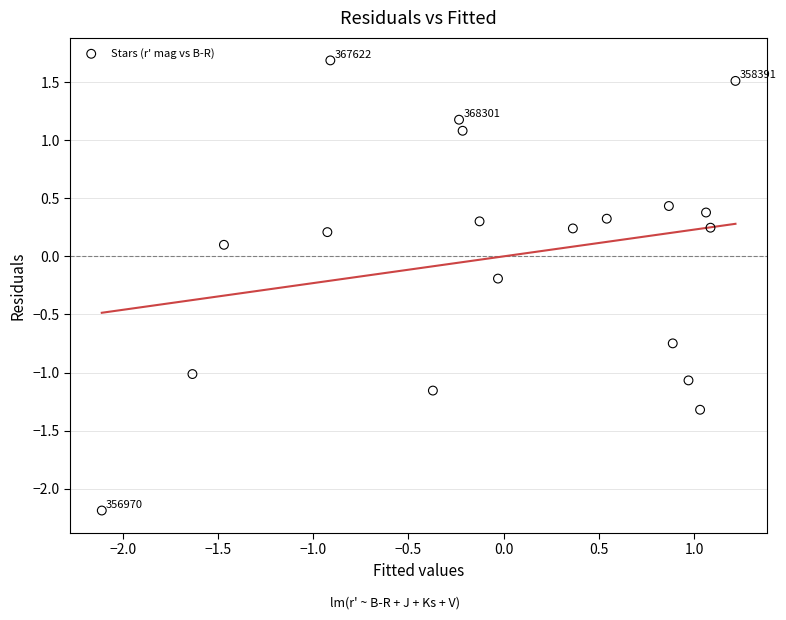

What is the range of Y values (max minus min)?

3.9